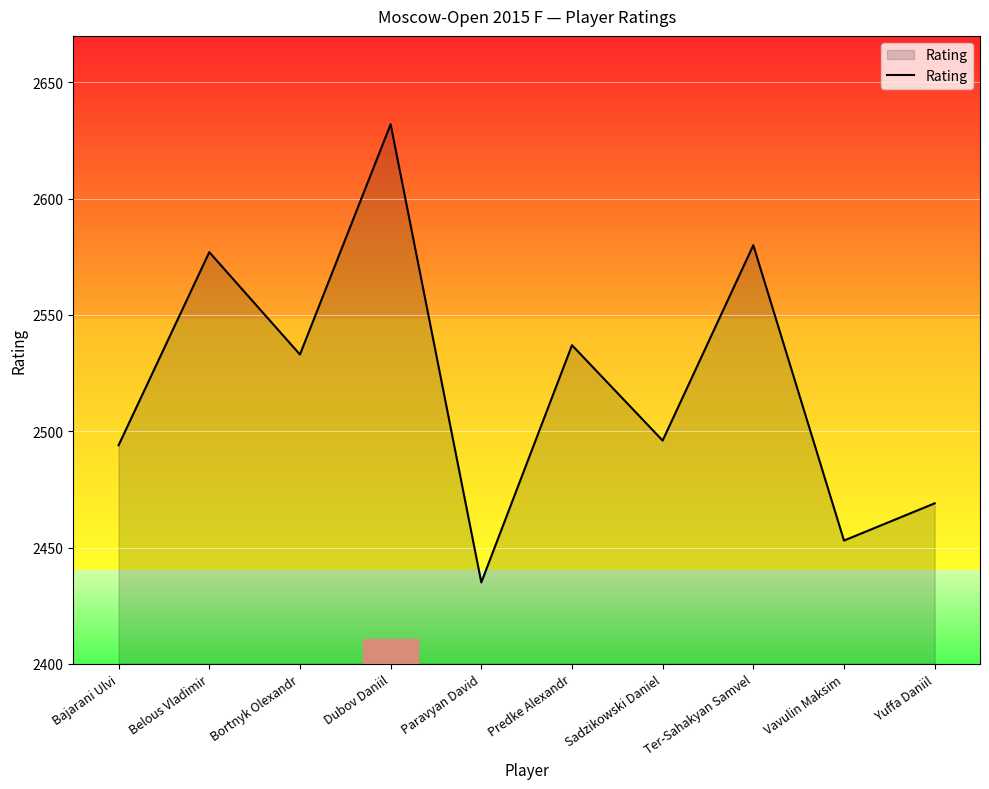

What is the sum of all values?

25206